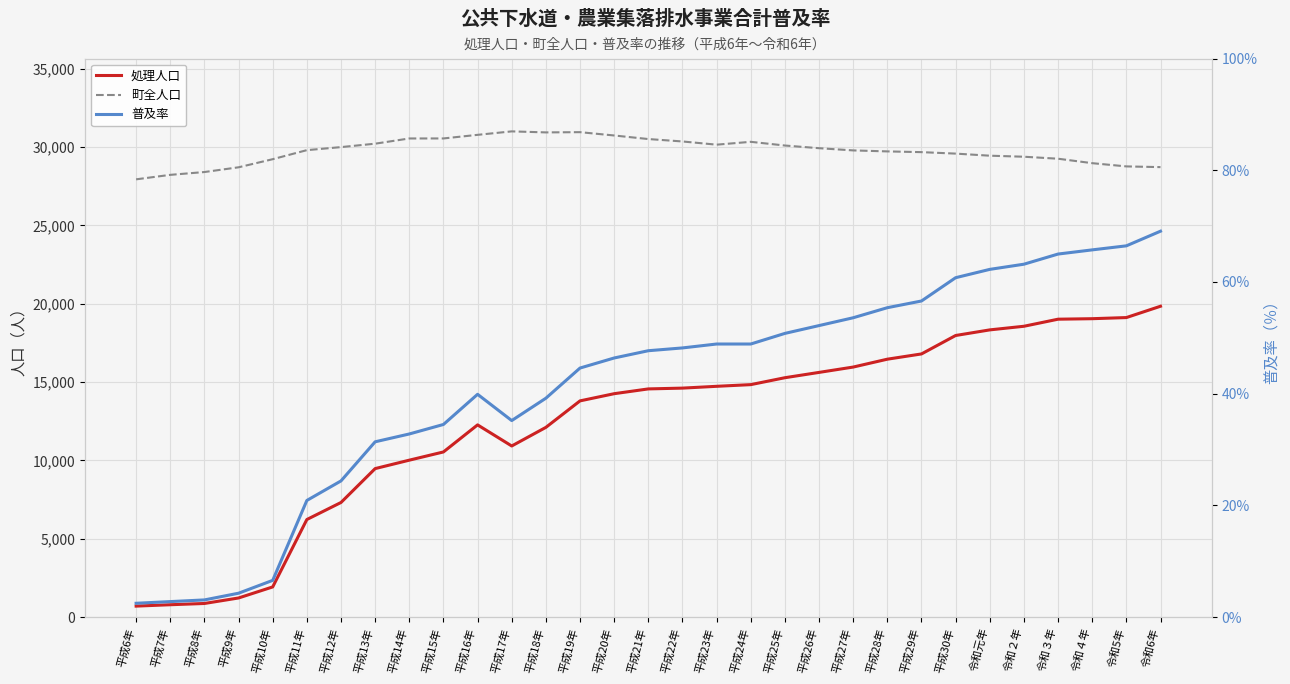

Reading left to right, extract all data points from this chart.

処理人口: 710.0	798.0	878.0	1229.0	1934.0	6233.0	7320.0	9481.0	10019.0	10543.0	12270.0	10924.0	12111.0	13801.0	14259.0	14564.0	14615.0	14730.0	14837.0	15278.0	15617.0	15958.0	16460.0	16795.0	17971.0	18329.0	18560.0	19011.0	19043.0	19115.0	19837.0
町全人口: 27932.0	28218.0	28398.0	28700.0	29217.0	29794.0	29988.0	30206.0	30539.0	30540.0	30770.0	30991.0	30926.0	30941.0	30729.0	30502.0	30348.0	30143.0	30325.0	30089.0	29918.0	29777.0	29714.0	29667.0	29573.0	29440.0	29374.0	29247.0	28963.0	28757.0	28711.0
普及率: 2.5	2.8	3.1	4.3	6.6	20.9	24.4	31.4	32.8	34.5	39.9	35.2	39.2	44.6	46.4	47.7	48.2	48.9	48.9	50.8	52.2	53.6	55.4	56.6	60.8	62.3	63.2	65.0	65.7	66.5	69.1